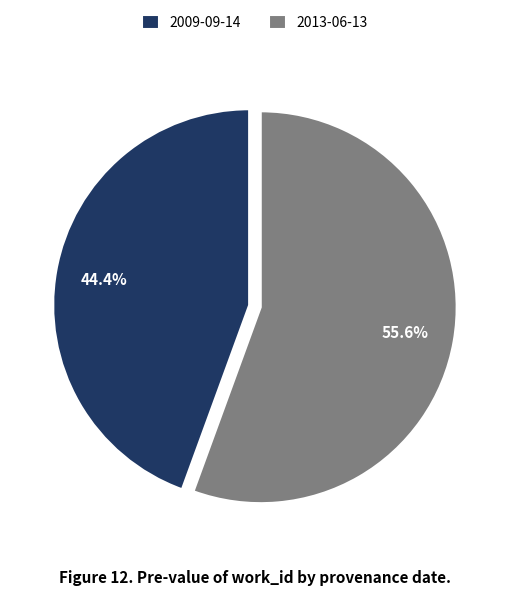

Which category has the biggest portion of the pie?

2013-06-13